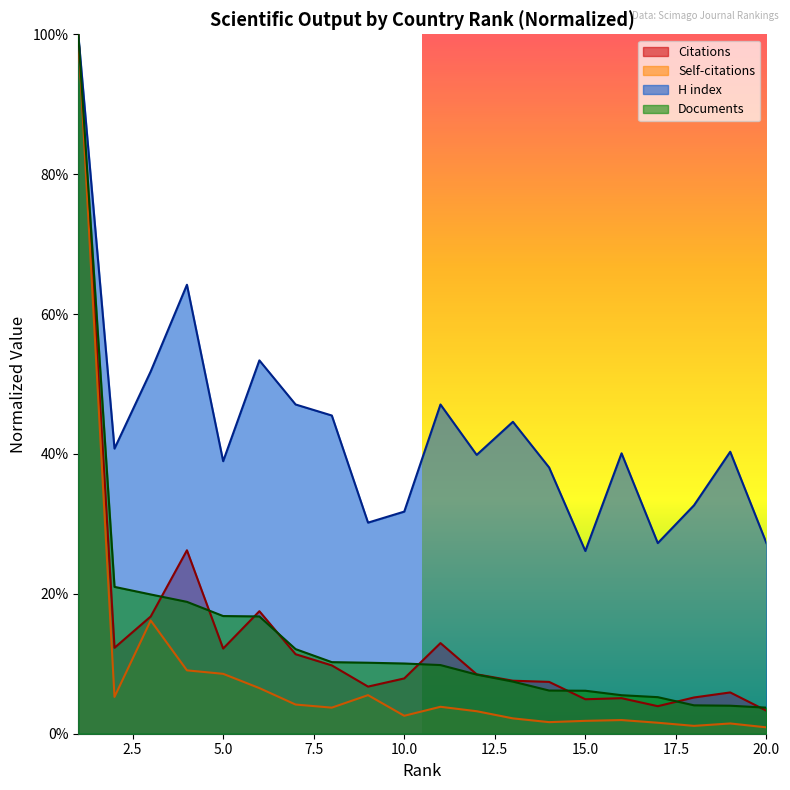

What is the value of the H index point at the 7th from the left?

0.5